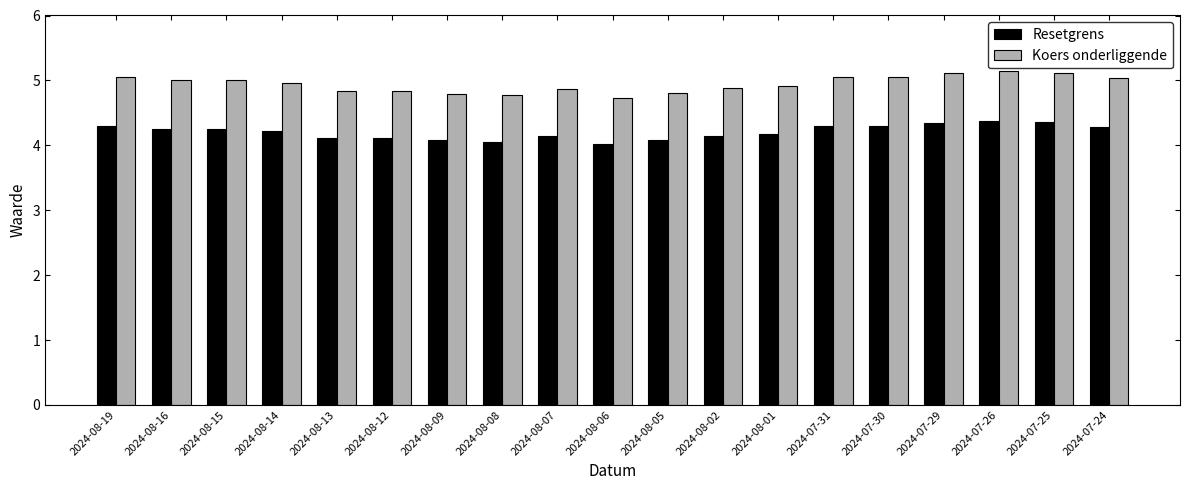

Which series has the largest range (max minus min)?

Koers onderliggende